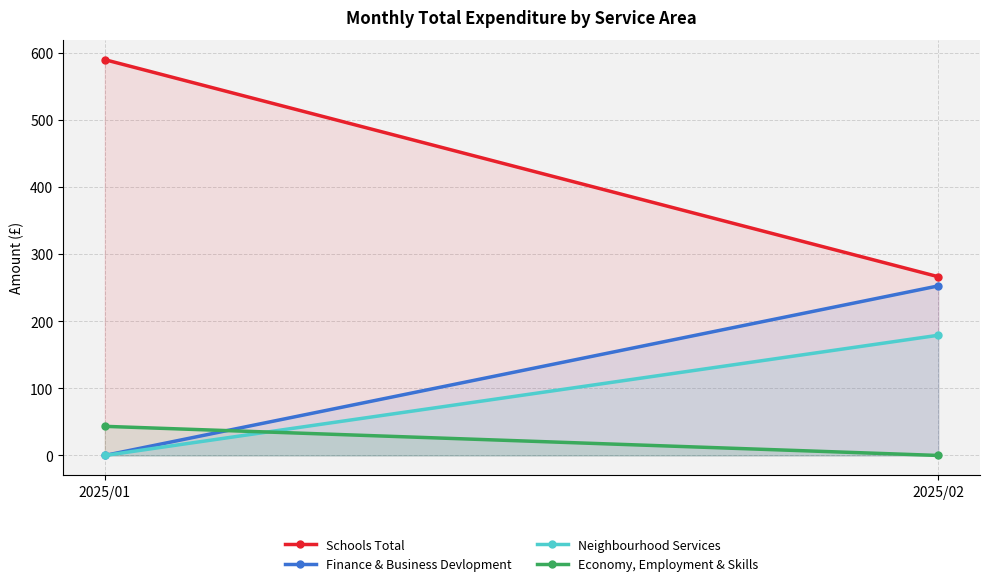

Which label corresponds to the largest value in the chart?

2025/01